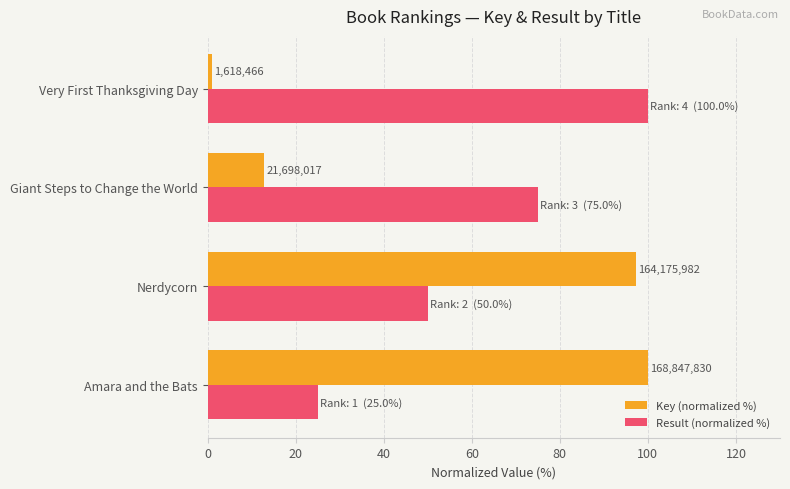

What are all the series names shown in the legend?

Key (normalized %), Result (normalized %)